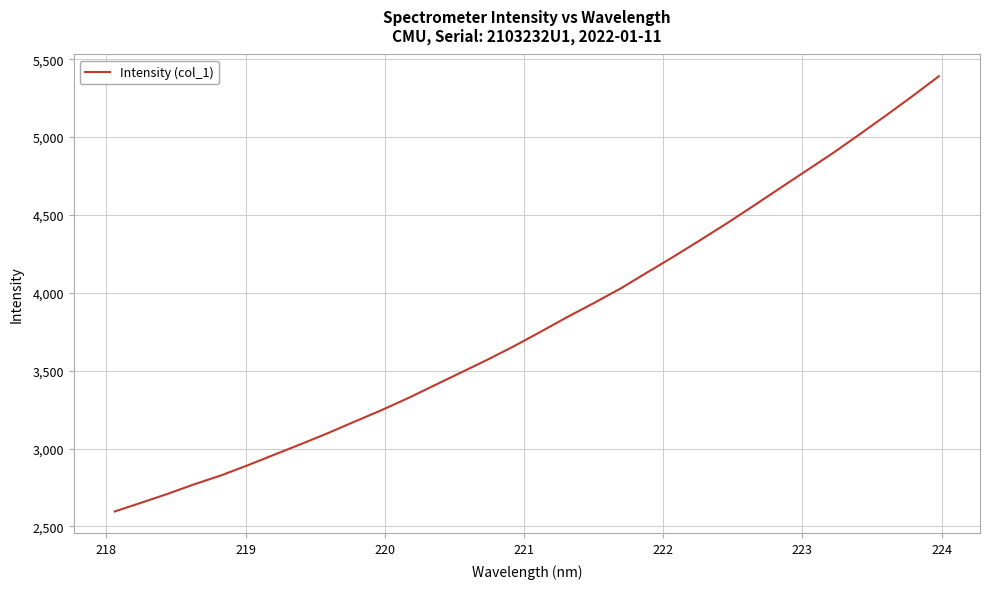

What is the difference between the maximum and minimum values?

2793.9